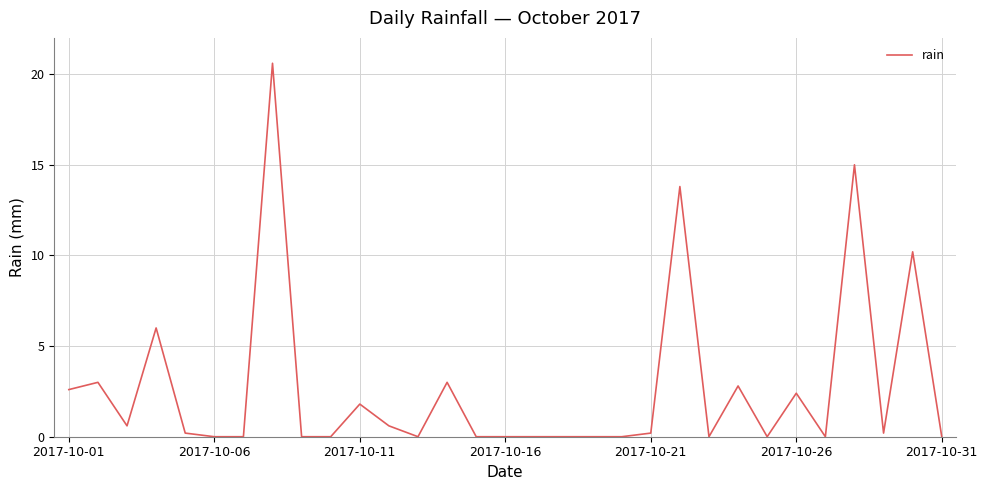

What is the difference between the maximum and minimum values?

20.6